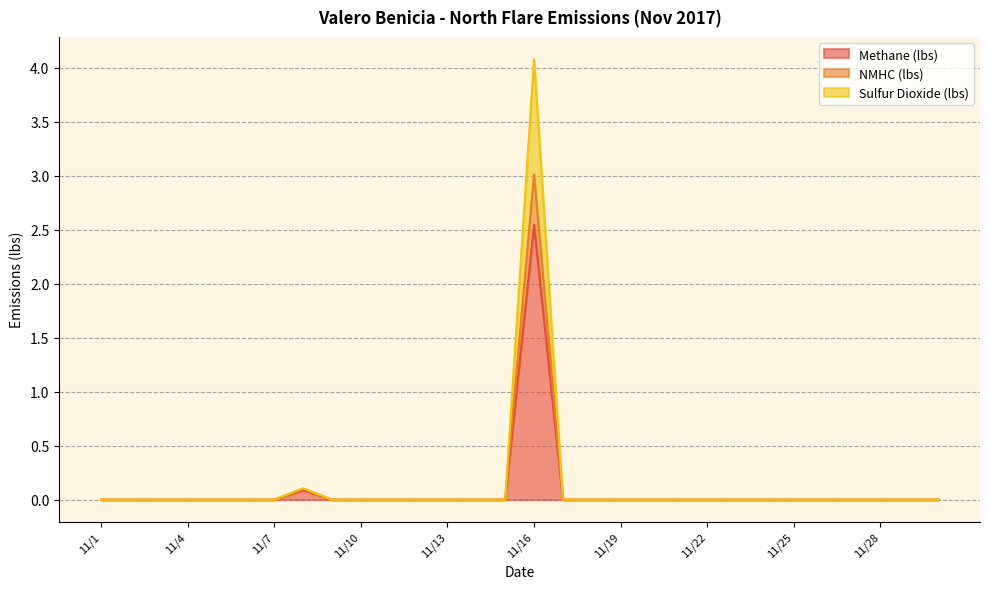

At which label does Methane (lbs) reach its peak?

11/16